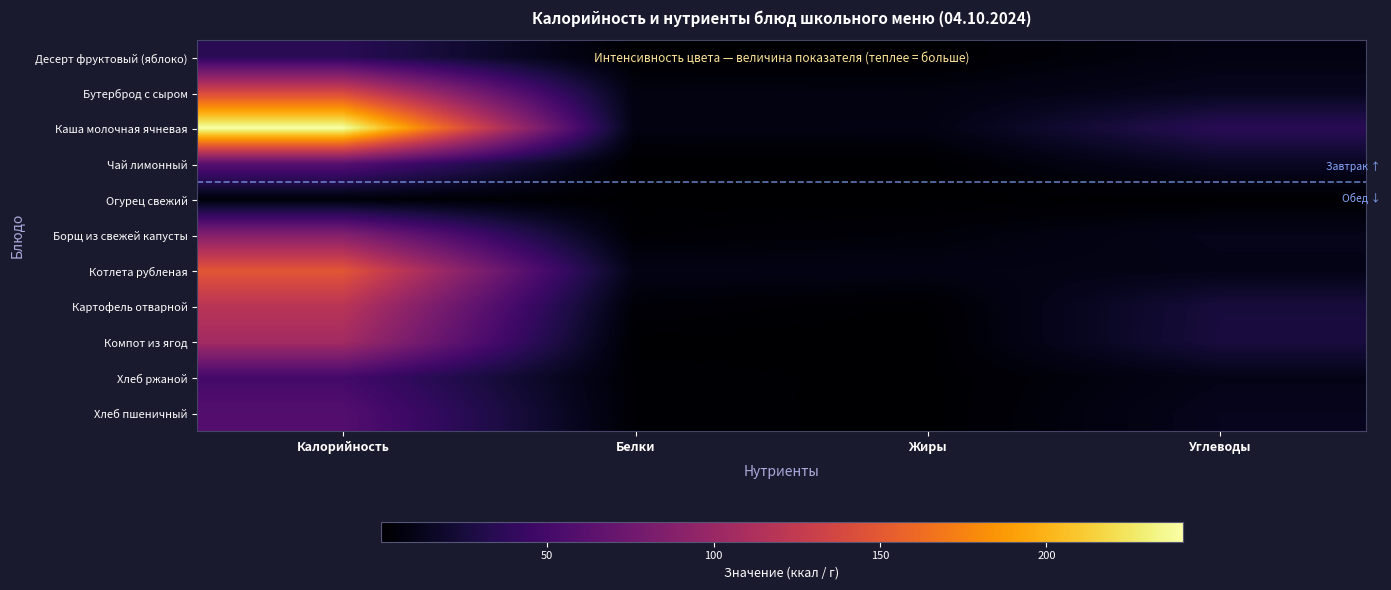

Count the number of categories in the chart.

4